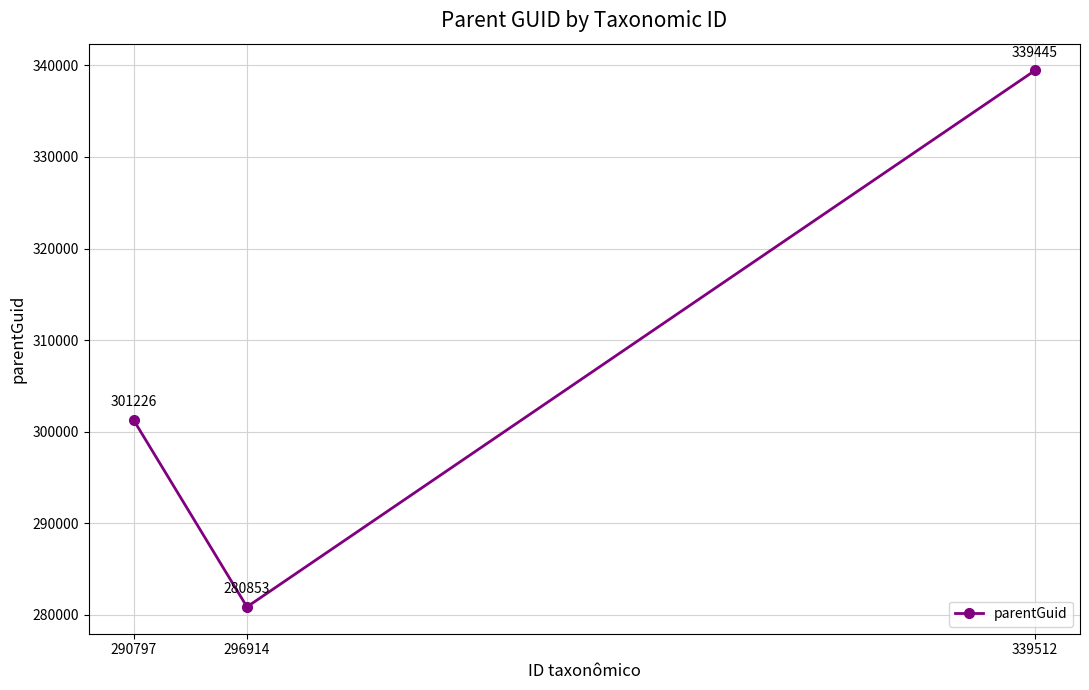

What is the sum of the values at 290797 and 296914?

582079